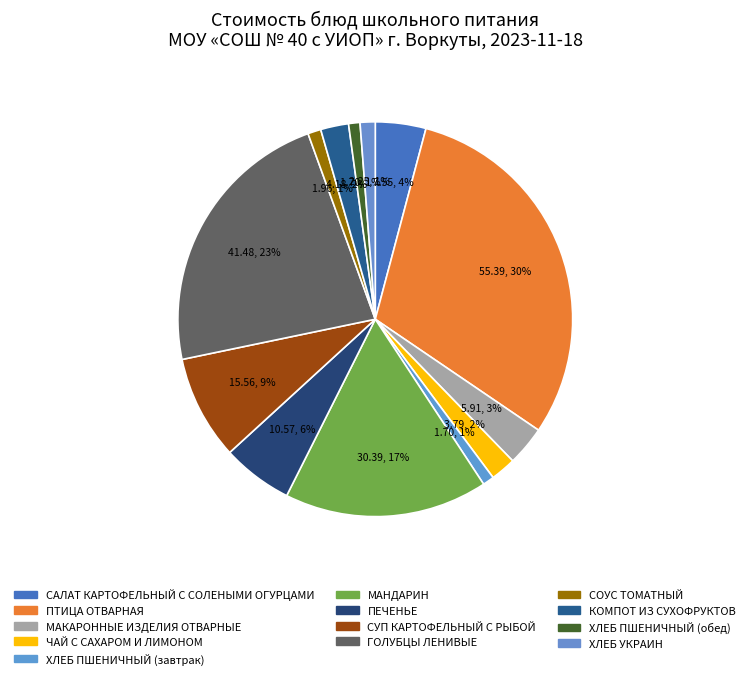

True or false: МАКАРОННЫЕ ИЗДЕЛИЯ ОТВАРНЫЕ accounts for 1% of the total.

False